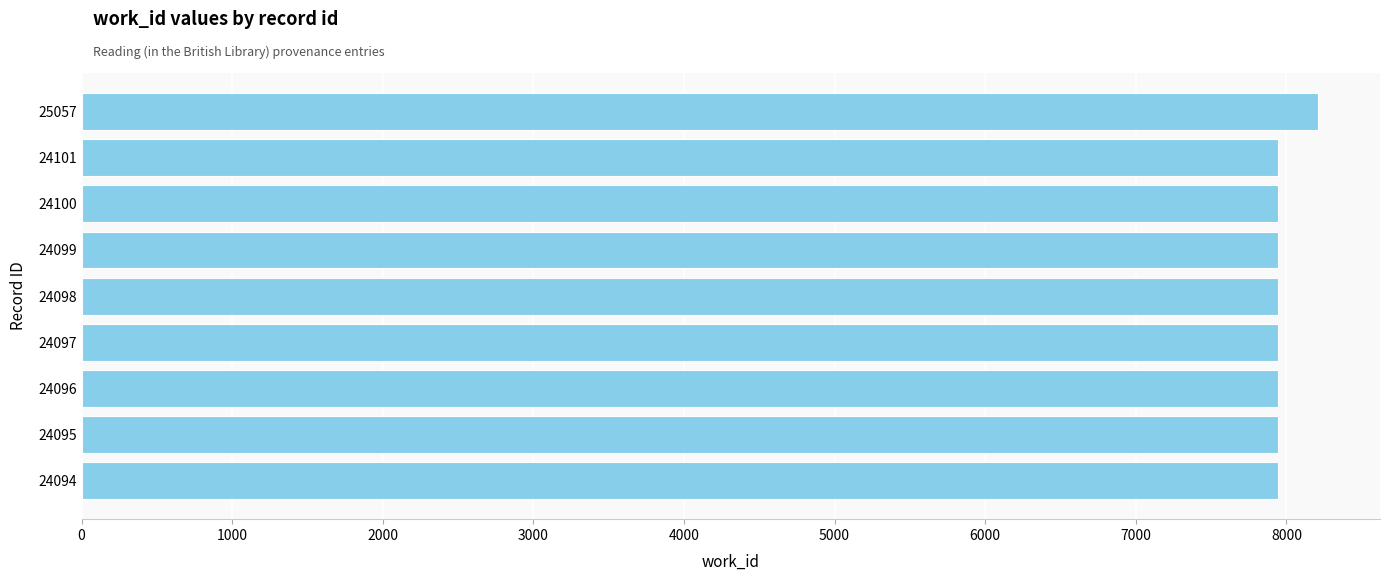

True or false: the data shows 8211 at 25057.

True